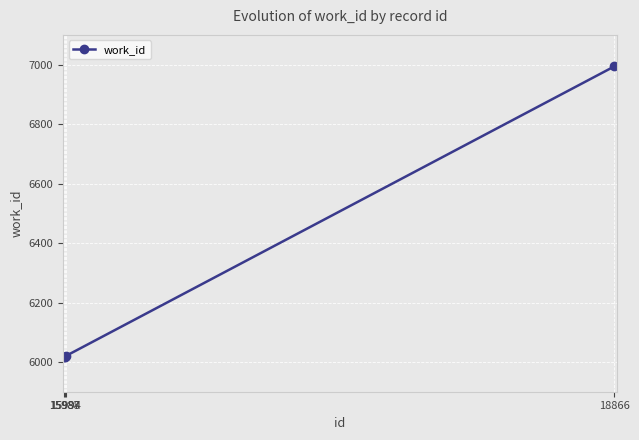

What is the value of the 3rd point from the left?

6020